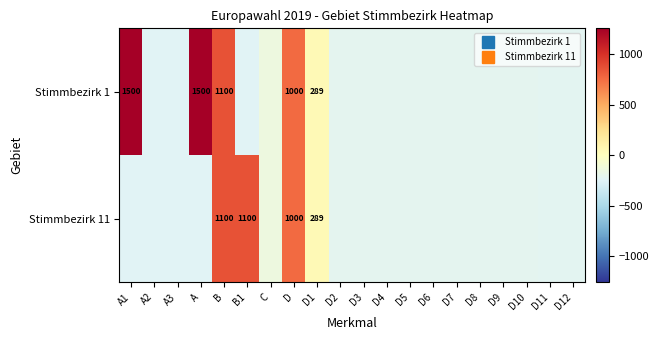

How many series are shown in this chart?

2